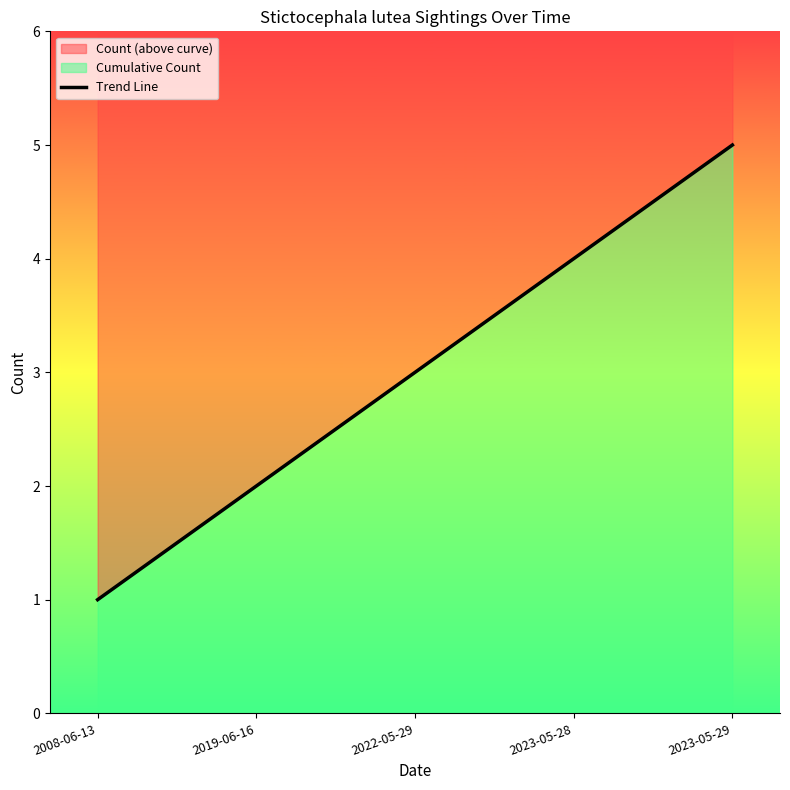

Between 2023-05-29 and 2023-05-28, which is larger?

2023-05-29